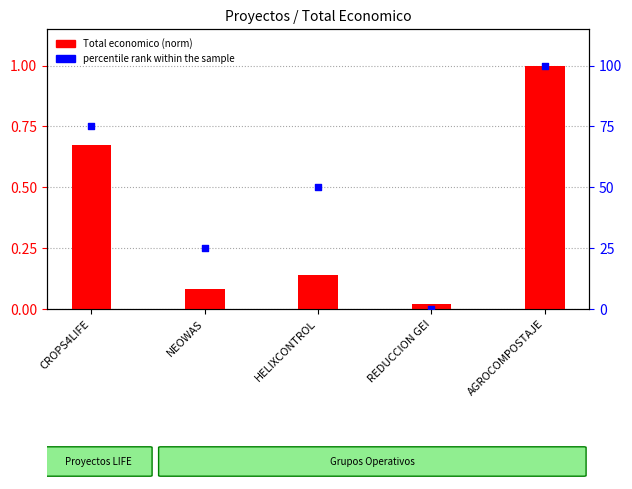

Is the value of Total economico (norm) at REDUCCION GEI greater than the value of percentile rank within the sample at REDUCCION GEI?

Yes